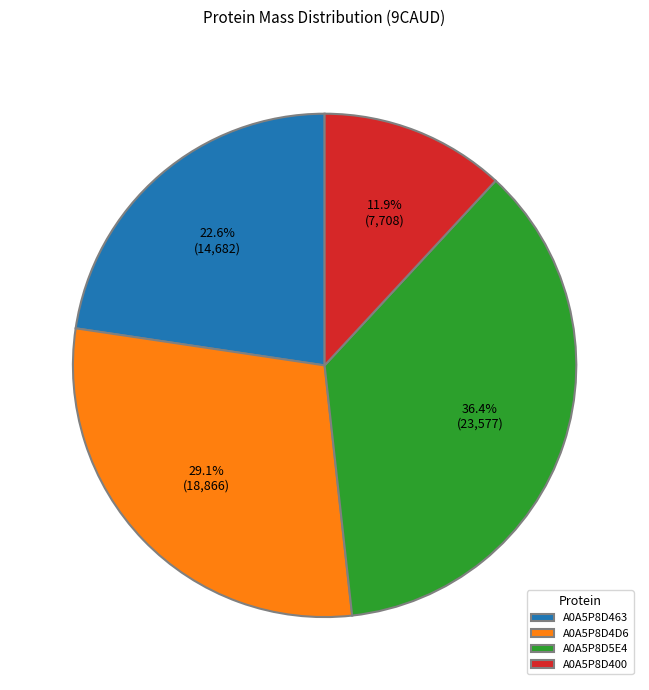

To the nearest percent, what is the difference between the largest and smallest slice percentages?

24%